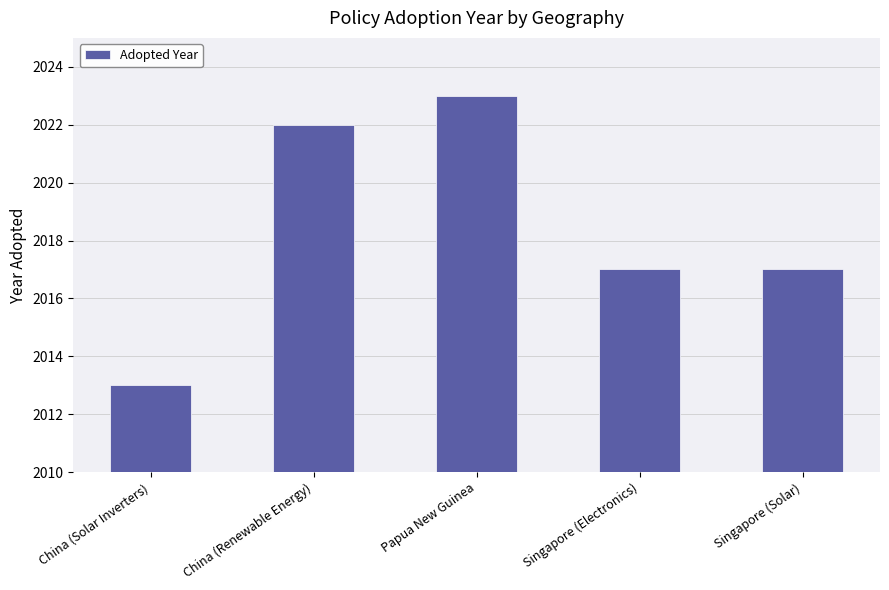

What is the label of the 4th bar from the left?

Singapore (Electronics)